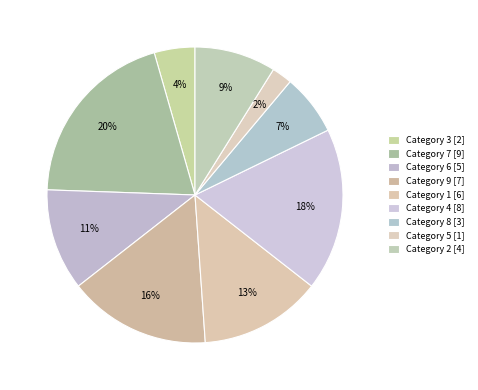

How many segments does this pie chart have?

9